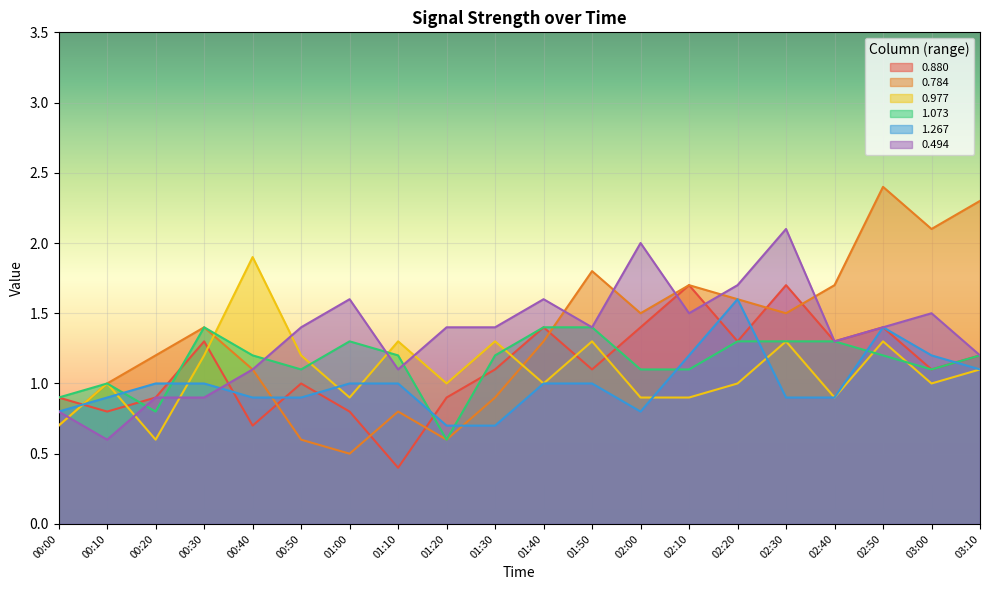

Between 02:50 and 00:40, which is larger?

02:50